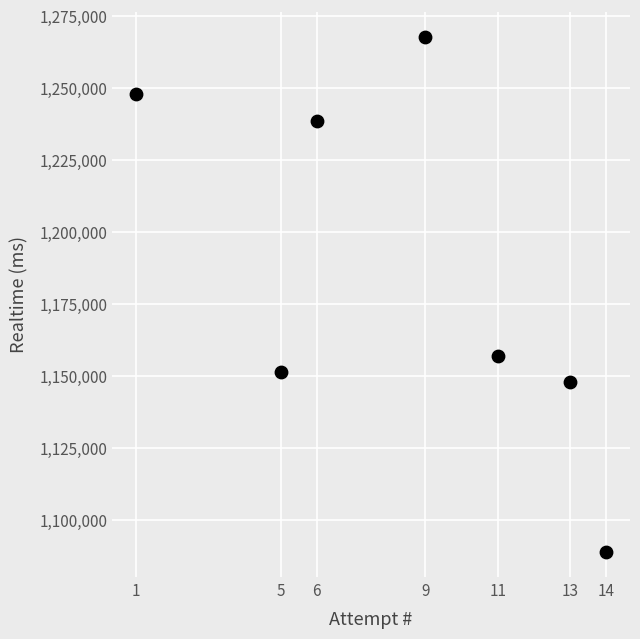

What is the average Y value?

1185624